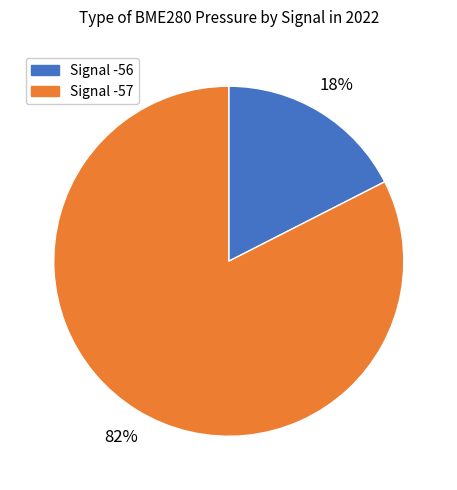

The Signal -57 slice represents 83% of the pie. True or false?

True